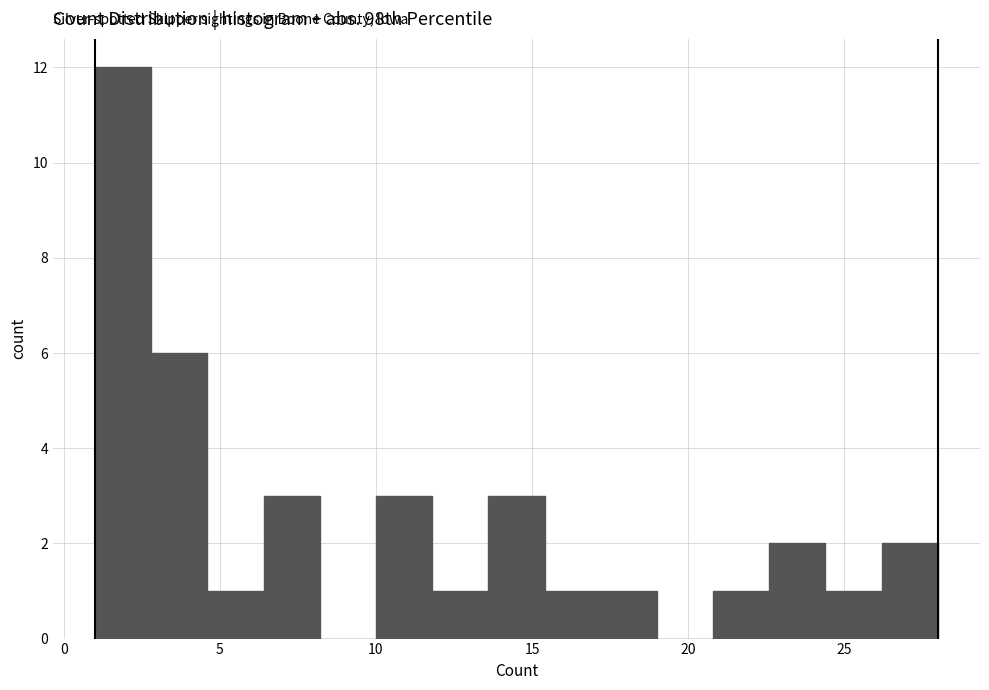

Read against the x-axis, roughly where is the centre of the tallest bar?

2.0